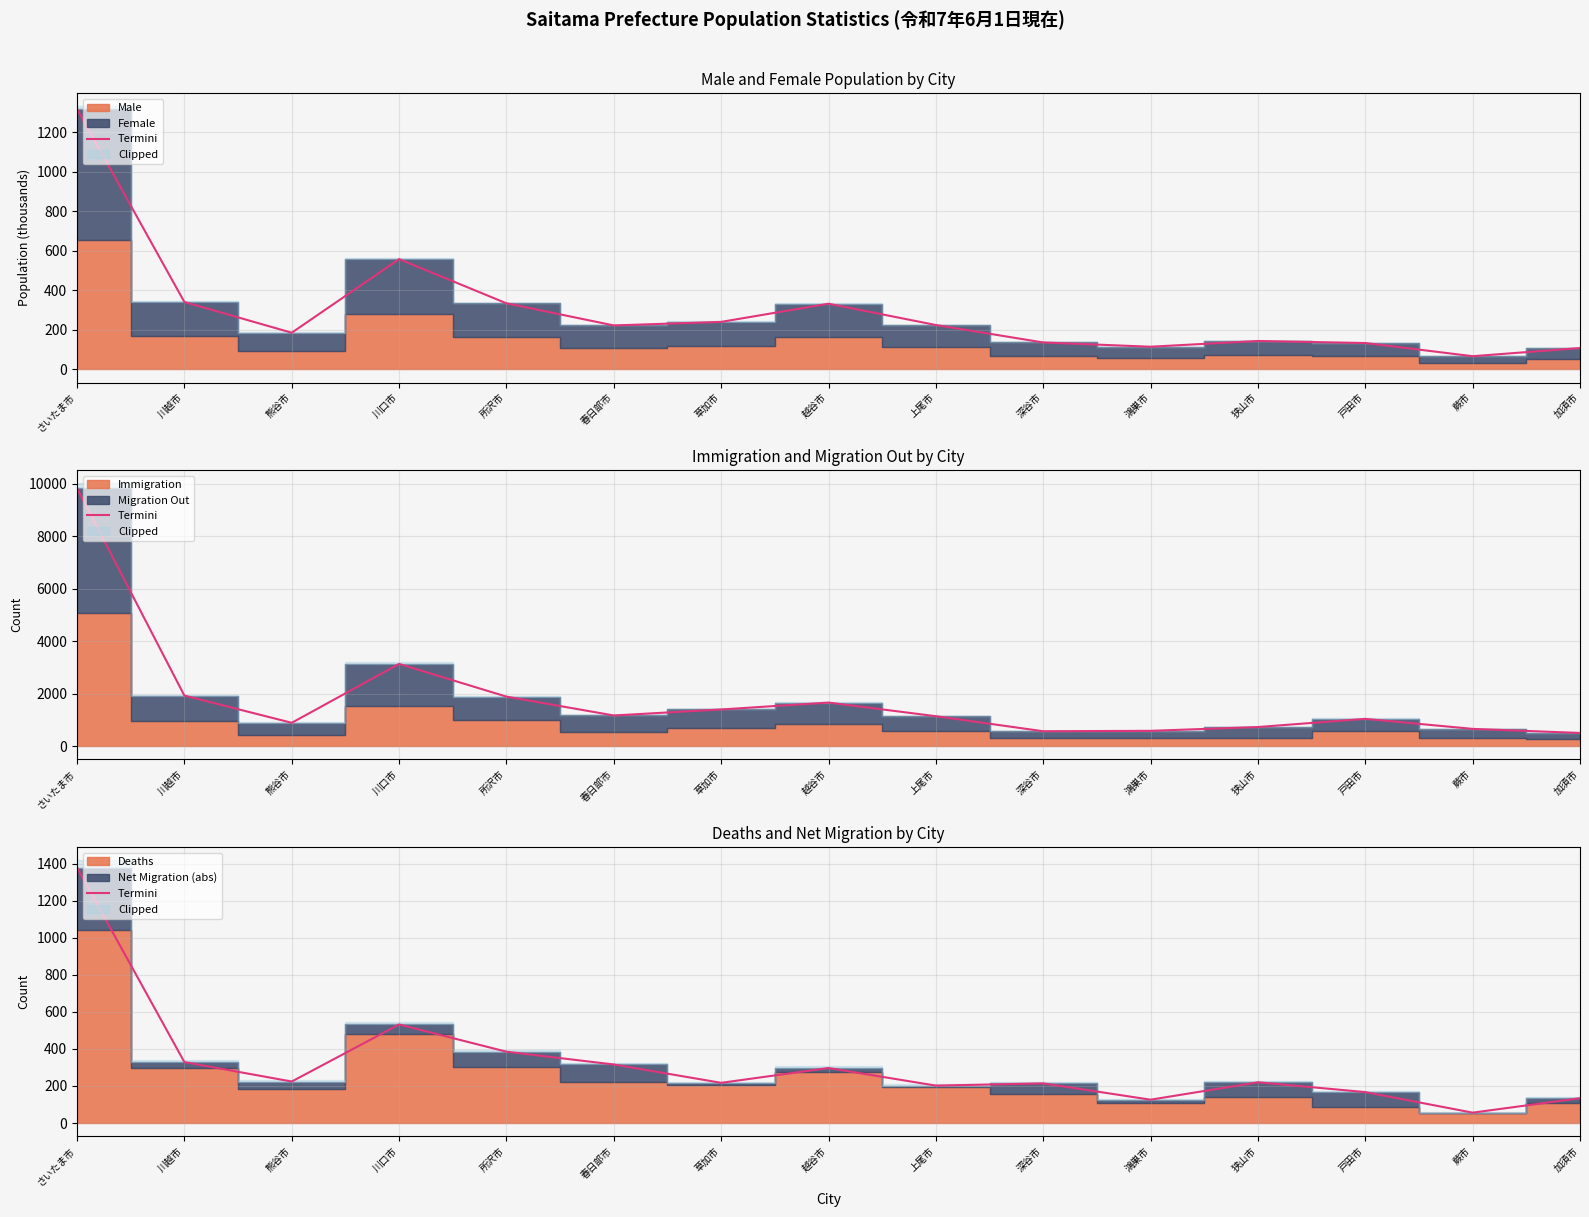

Approximately how many times larger is the value at 熊谷市 compared to 春日部市?

0.7